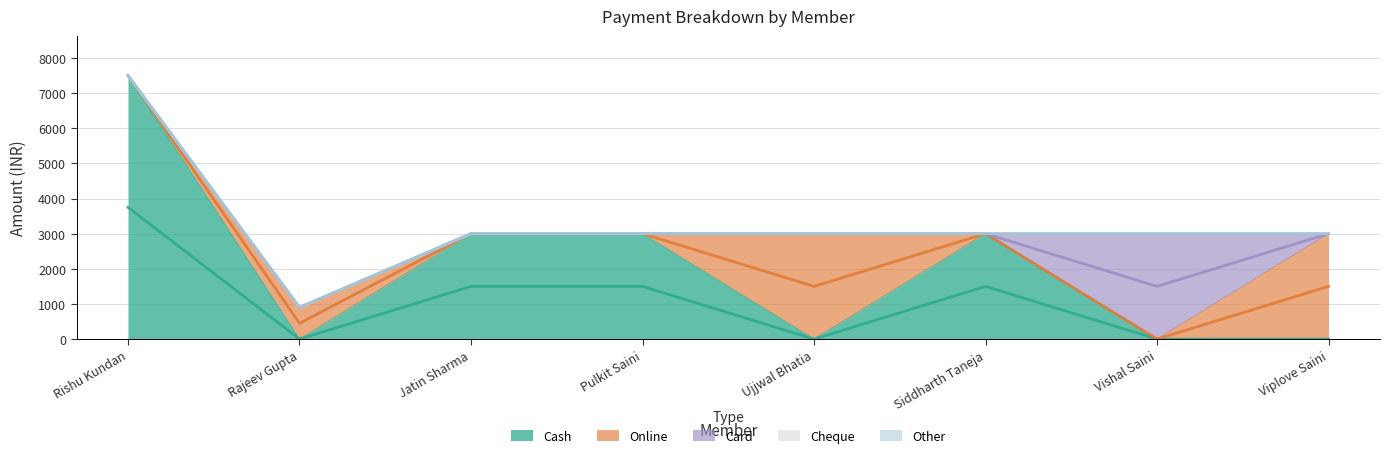

Which series has the largest range (max minus min)?

Cash